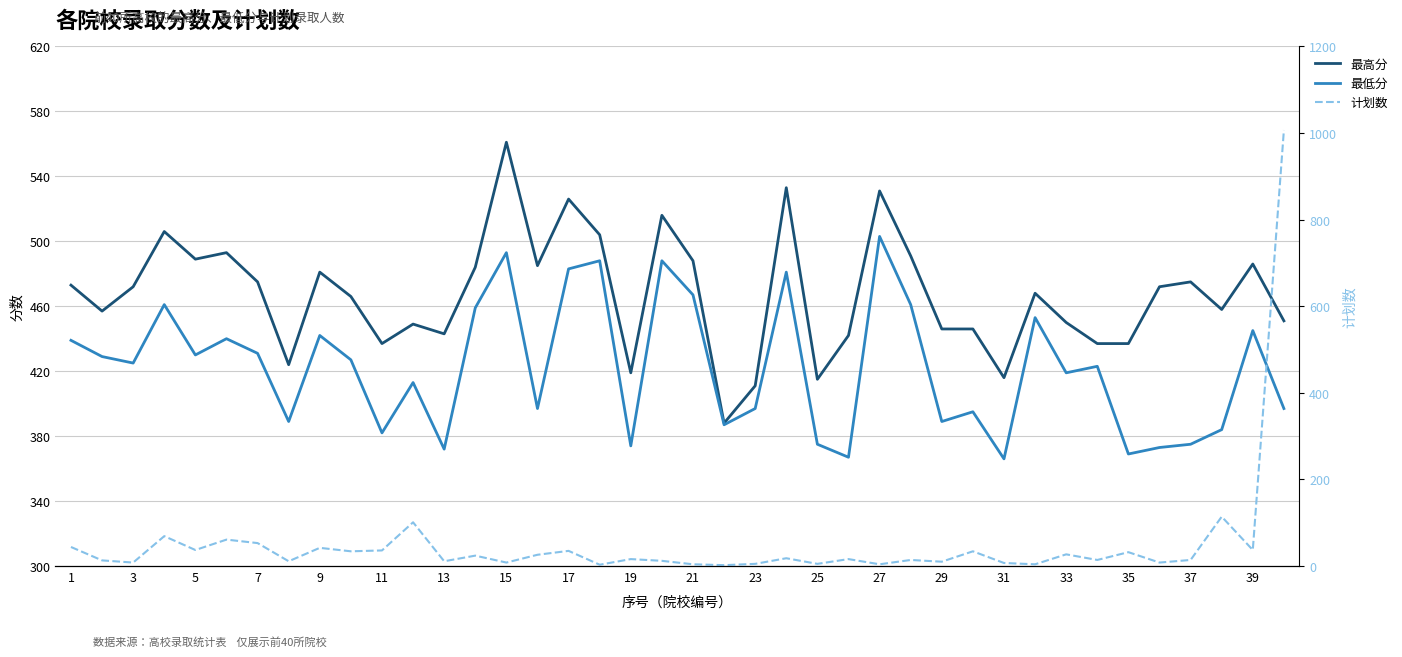

At how many categories does at least one series exceed 194?

40